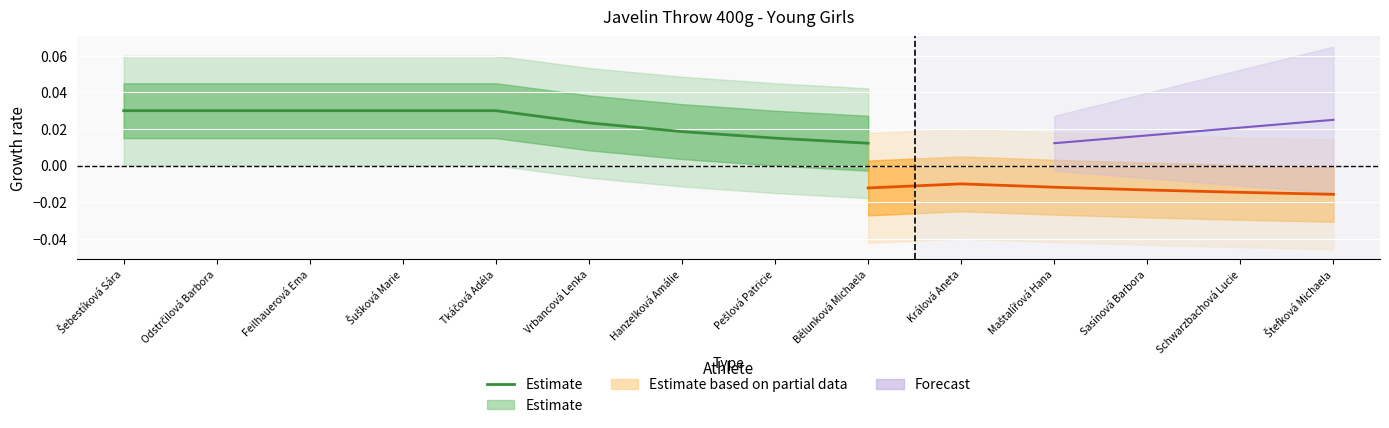

List the labels in order of value, smallest first.

Bělunková Michaela, Pešlová Patricie, Hanzelková Amálie, Vrbancová Lenka, Šebestíková Sára, Odstrčilová Barbora, Feilhauerová Ema, Šušková Marie, Tkáčová Adéla